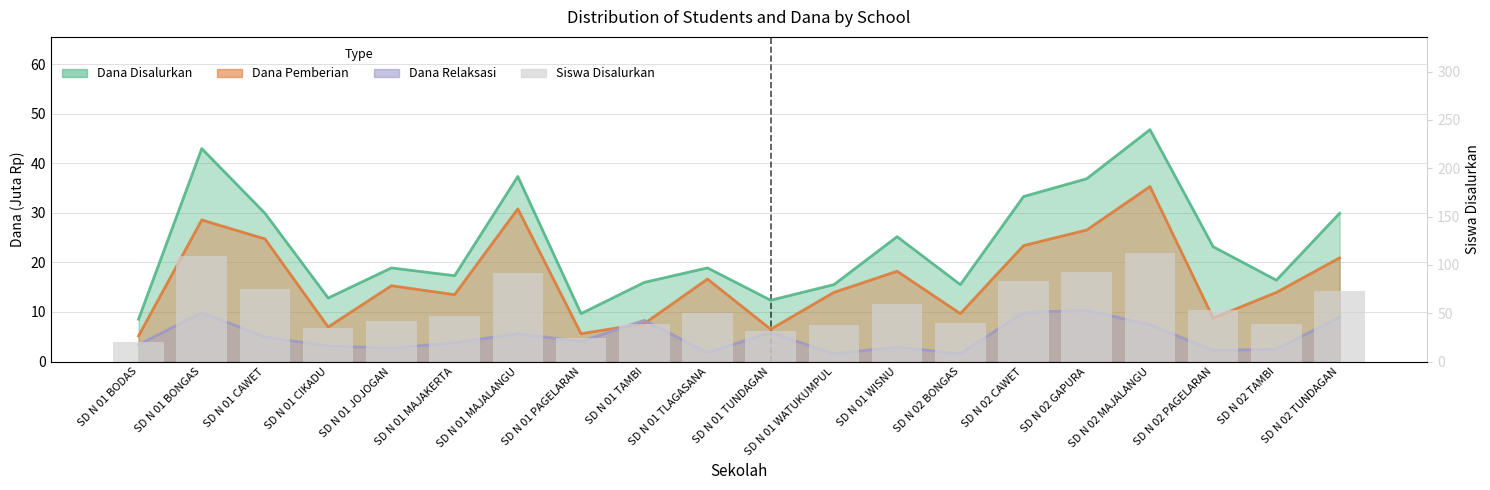

What is the ratio of the value at SD N 02 CAWET to the value at SD N 01 TAMBI?

2.1